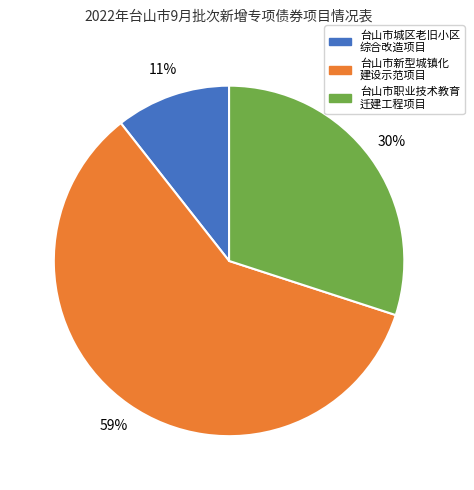

To the nearest percent, what is the average slice percentage?

33%